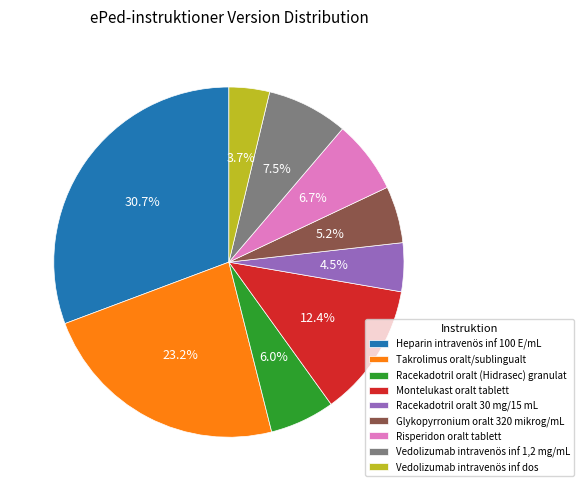

What percentage do Takrolimus oralt/sublingualt and Racekadotril oralt (Hidrasec) granulat together represent?

29.2%